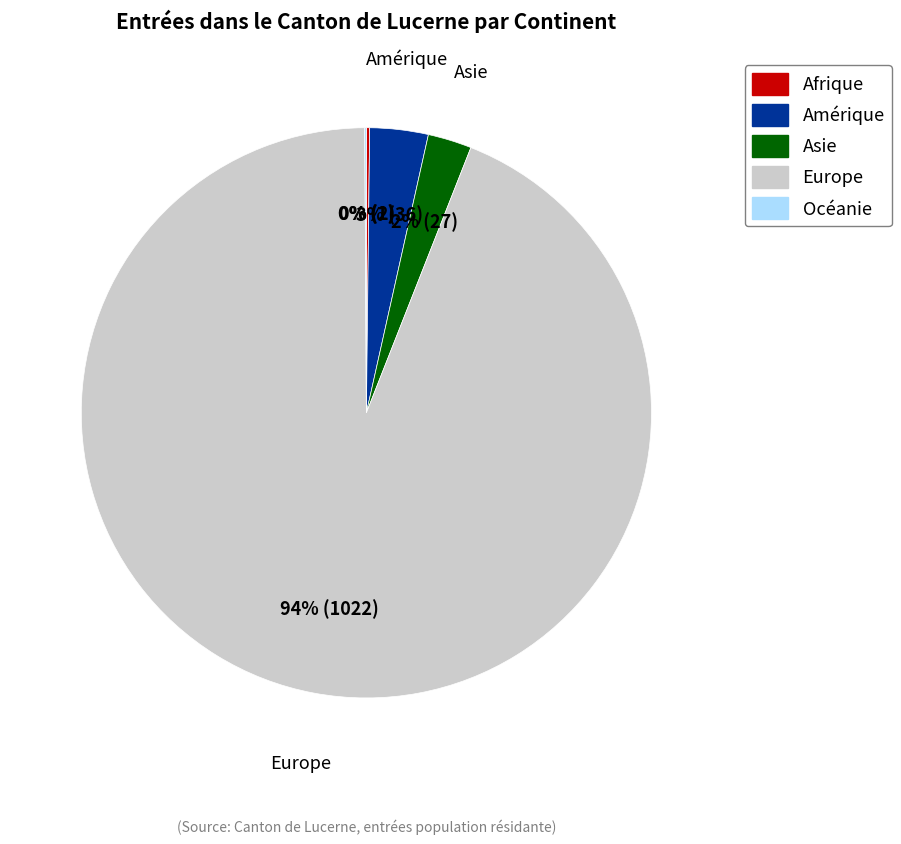

What percentage is the Amérique slice, to the nearest percent?

3%